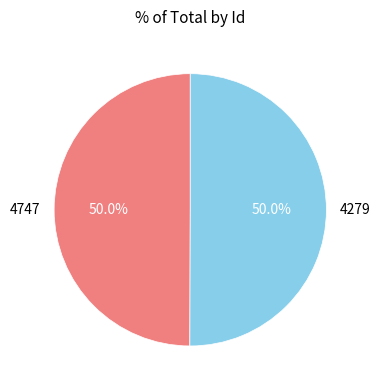

What is the ratio of the value at 4279 to the value at 4747?

1.0